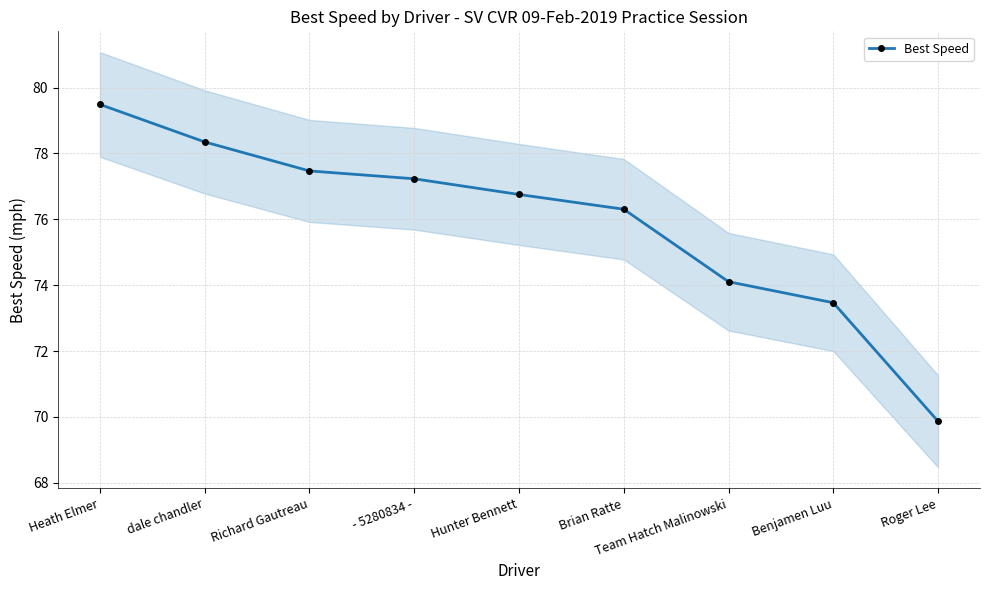

Which label corresponds to the smallest value in the chart?

Roger Lee